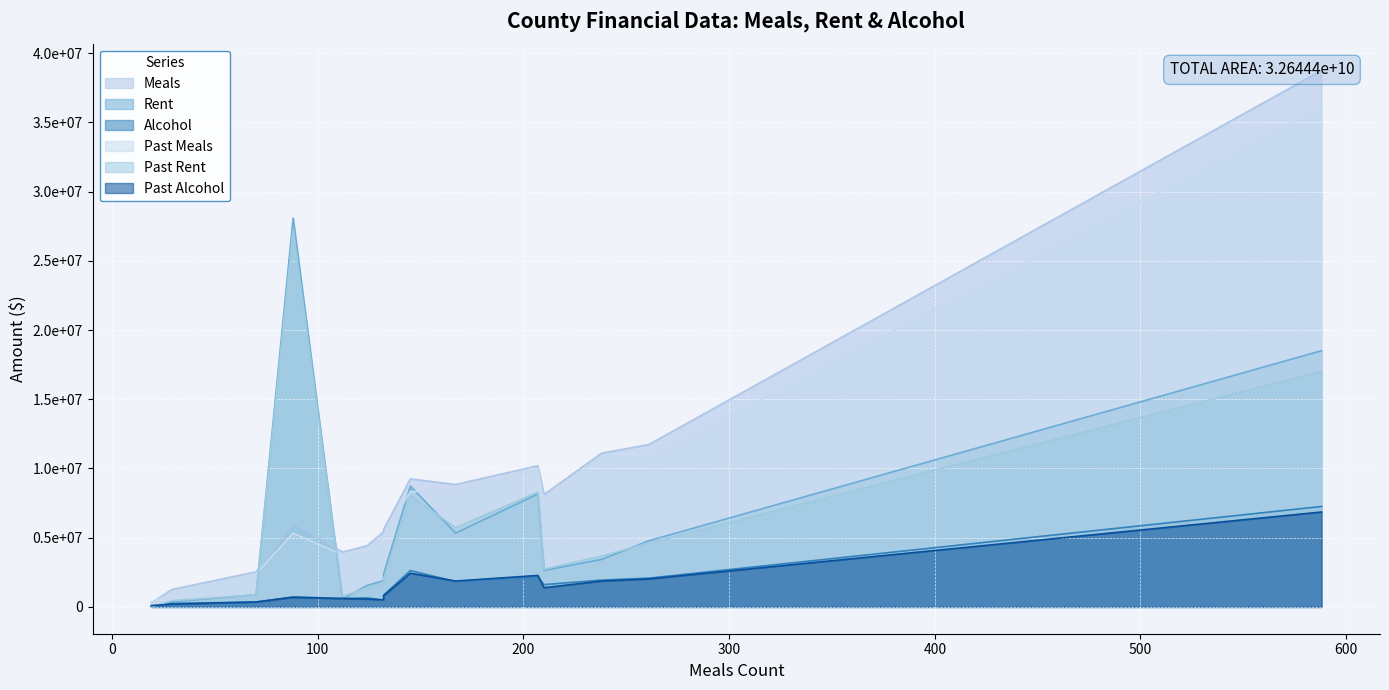

At Rutland, list the series in order from largest to smallest.

Meals, Past Meals, Rent, Past Rent, Alcohol, Past Alcohol